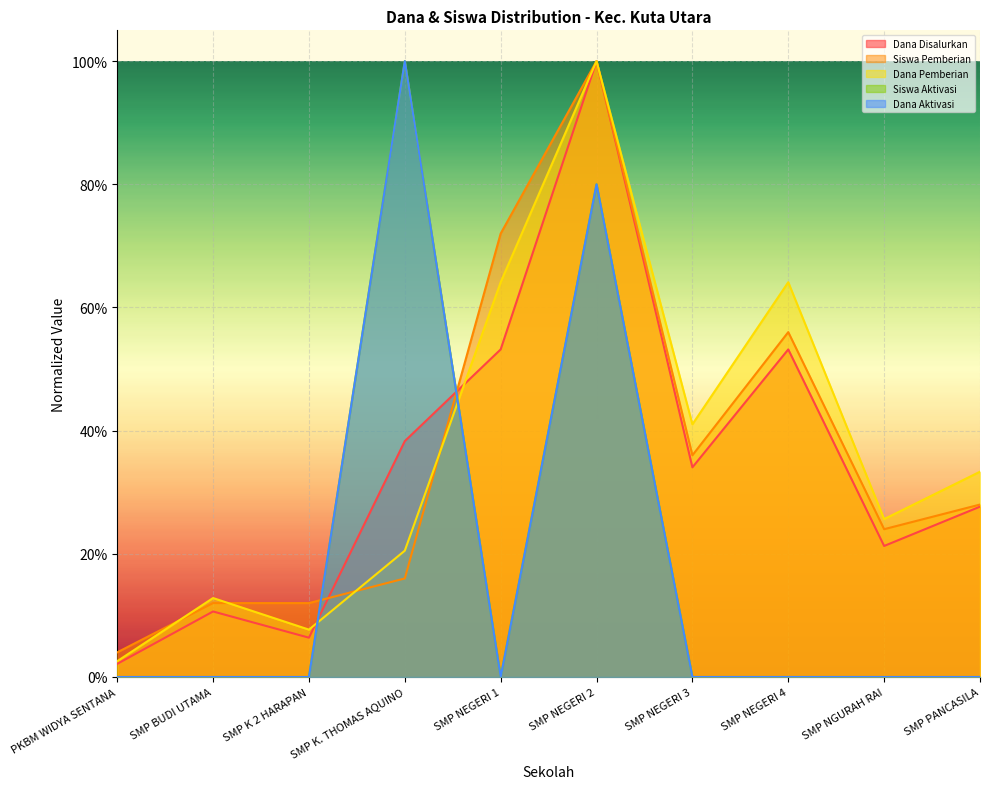

What is the label of the 4th point from the left?

SMP K. THOMAS AQUINO